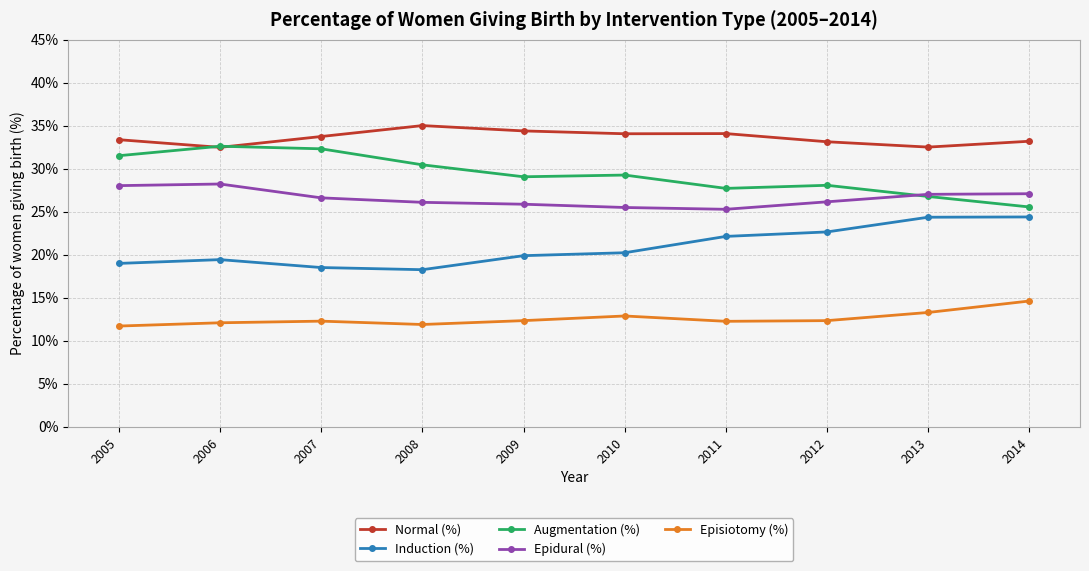

In Induction (%), how many points are higher than both neighbors (excluding endpoints)?

1